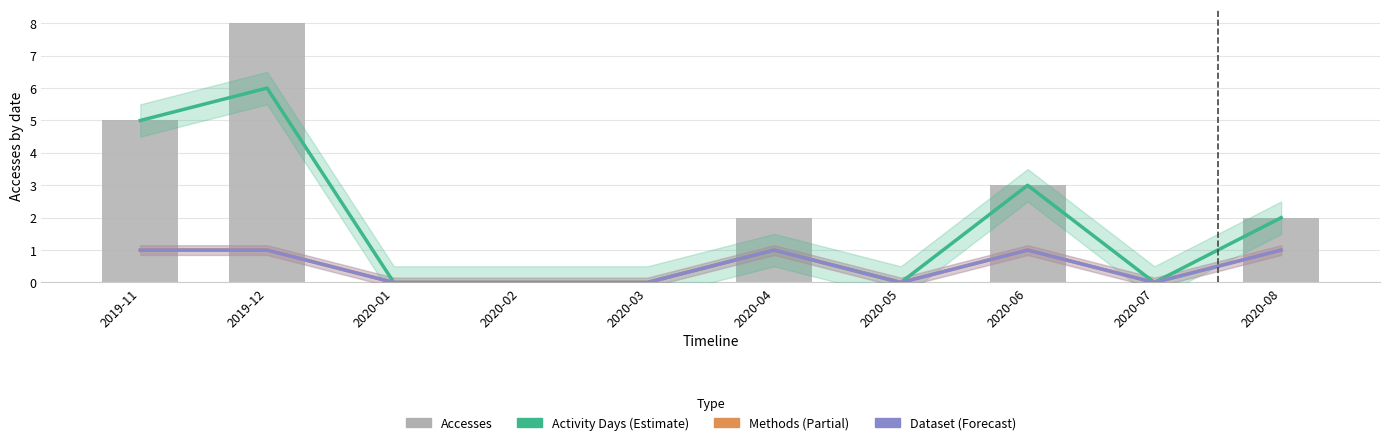

What are all the series names shown in the legend?

Activity Days, Methods, Dataset, Accesses